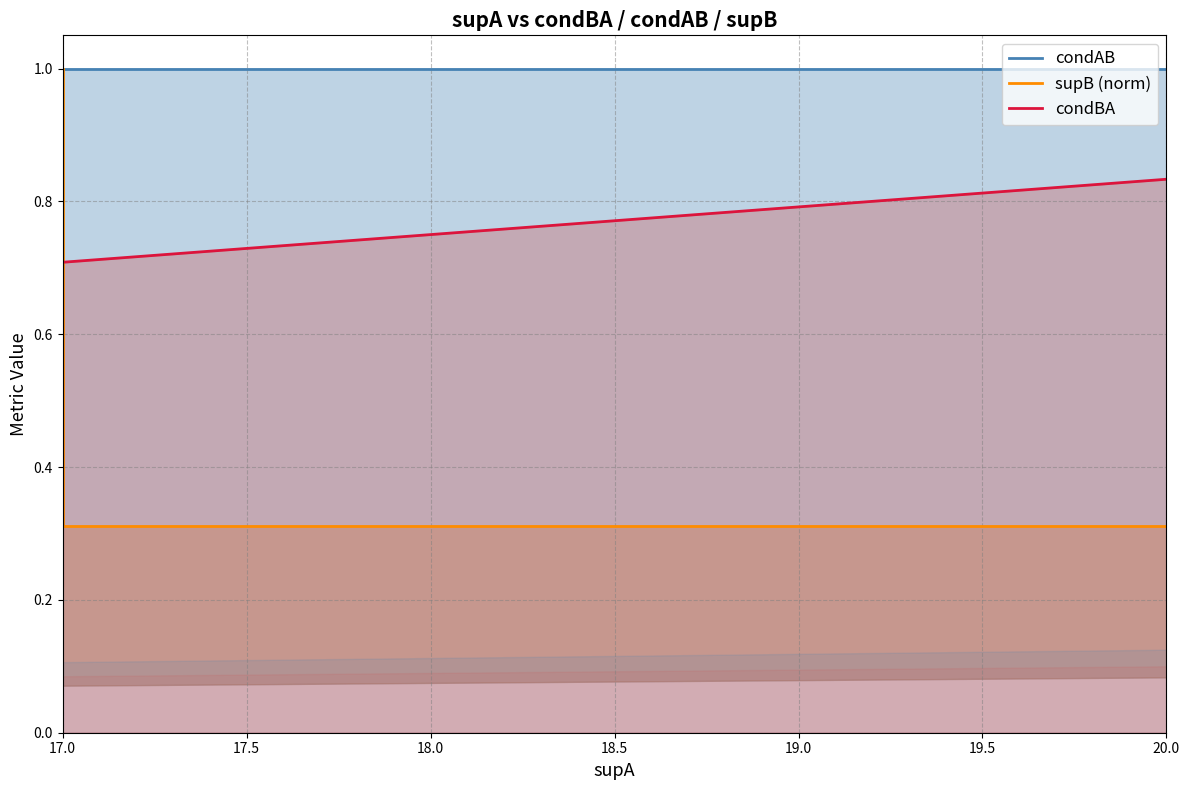

What is the highest value of the condAB line series?

1.0